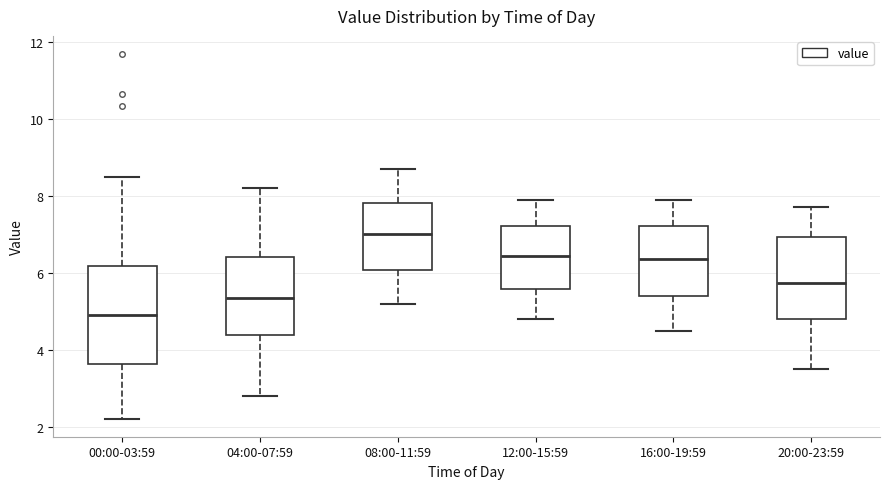

Where does the lower whisker of the box for 20:00-23:59 end on the y-axis? The values are not printed on the chart, so give them approximately, as read against the axis.

3.6